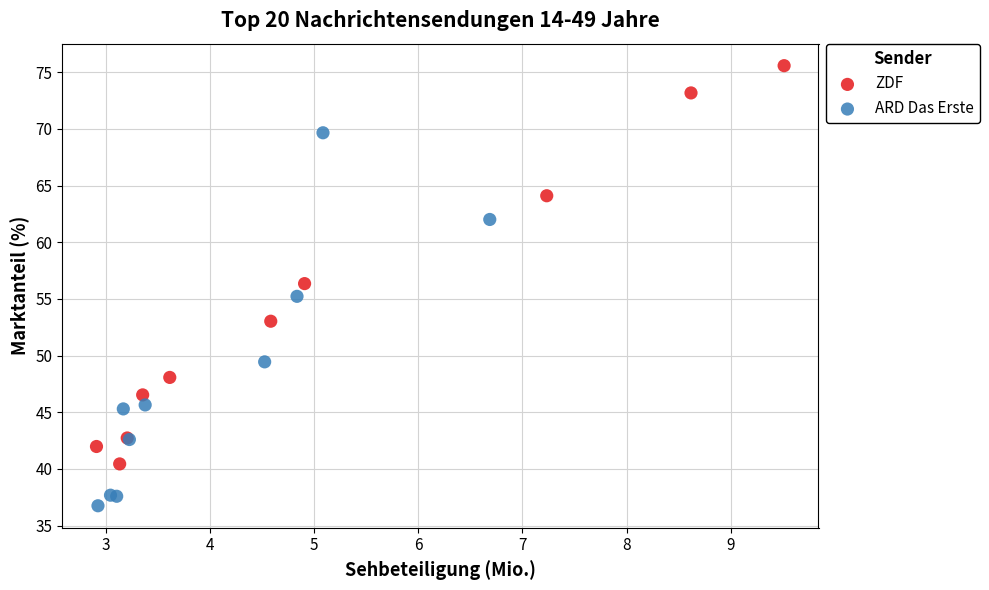

What are all the series names shown in the legend?

ZDF, ARD Das Erste